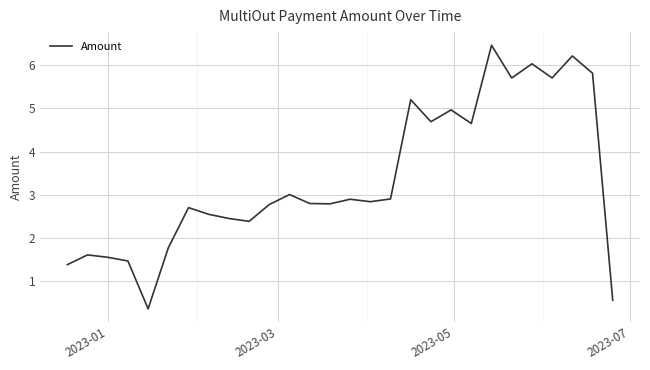

What is the minimum value shown in the chart?

0.4